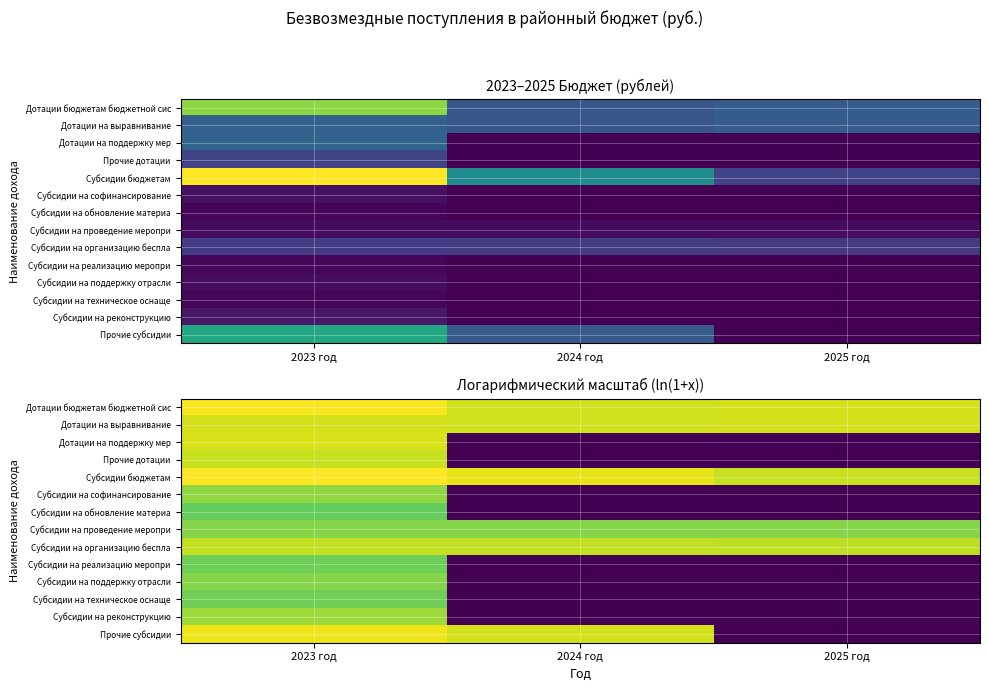

At how many categories does at least one series exceed 8?

3